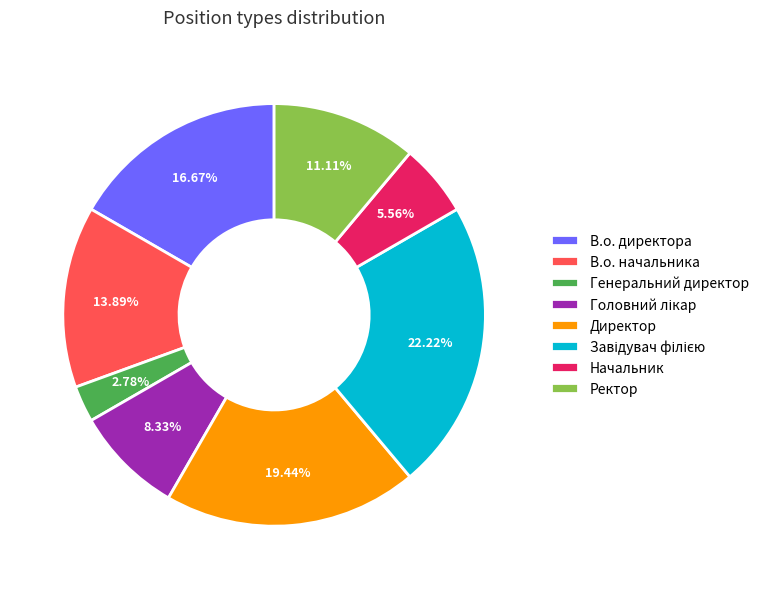

What is the ratio of the value at Начальник to the value at Генеральний директор?

2.0